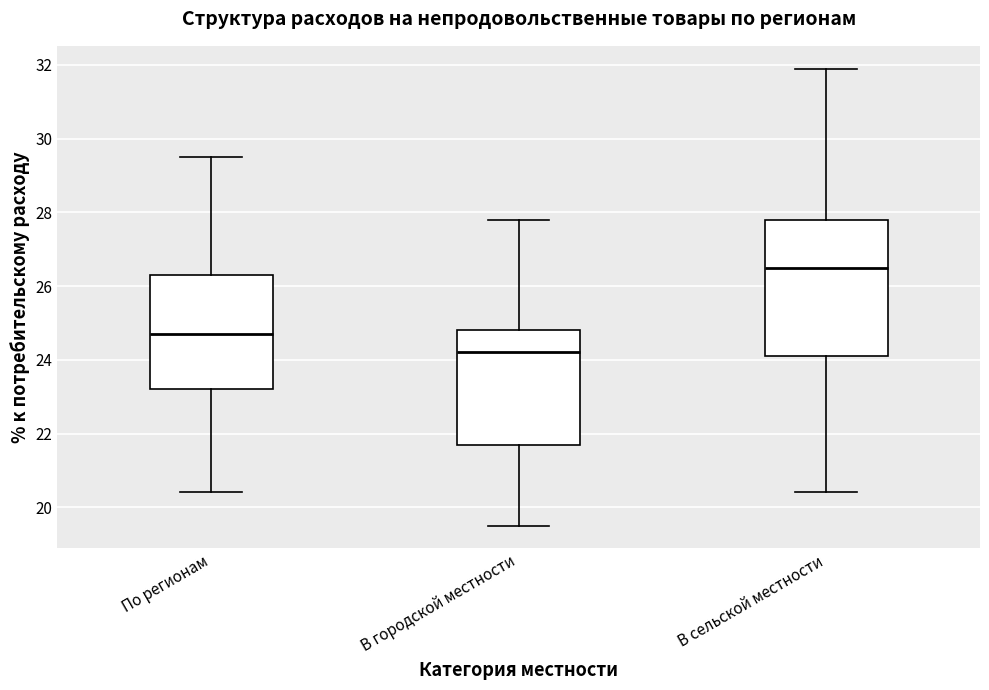

Reading left to right, transcribe this box plot: for each box, give where its median line is, the range the box spans, and where its two whiskers end, as read against the y-axis. The values are not printed on the chart, so give them approximately, as read against the axis.

По регионам: median 24.8, box 23.2 to 26.4, whiskers 20.4 to 29.6
В городской местности: median 24.2, box 21.8 to 24.8, whiskers 19.6 to 27.8
В сельской местности: median 26.6, box 24.2 to 27.8, whiskers 20.4 to 32.0